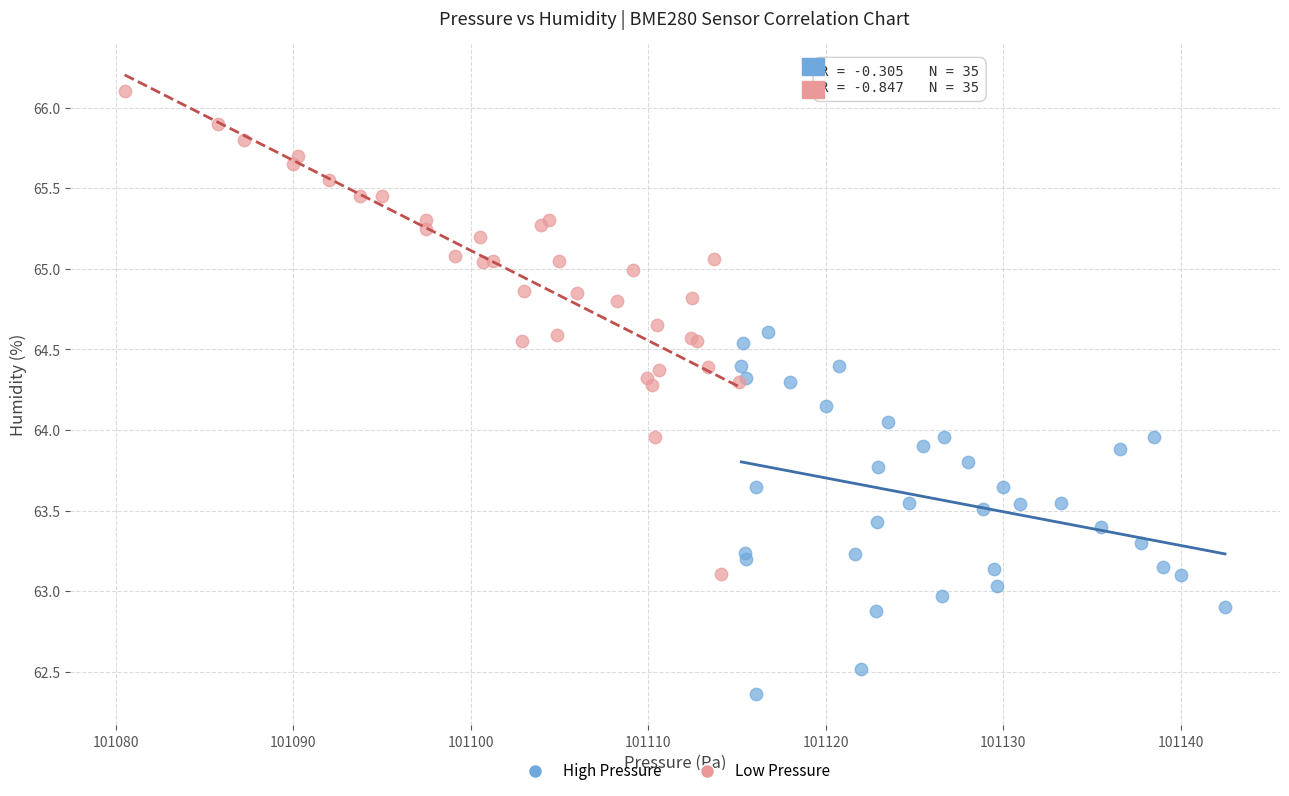

Which series reaches the maximum Y coordinate?

Low Pressure